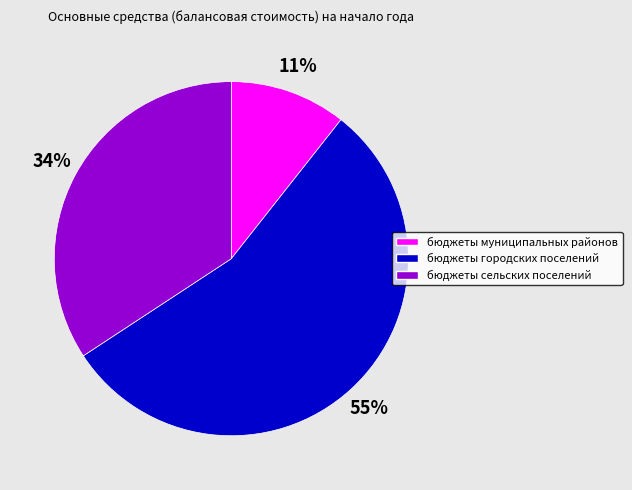

Do бюджеты городских поселений and бюджеты сельских поселений together represent more than half of the pie?

Yes